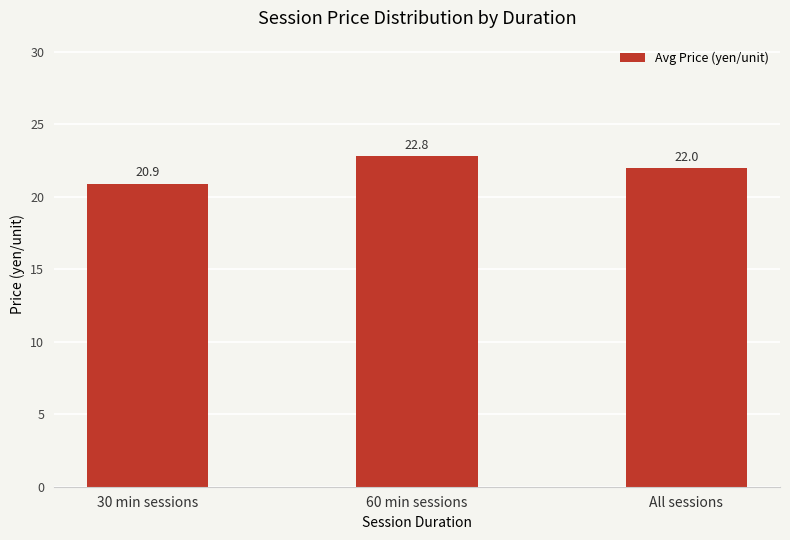

At which category does the chart reach its minimum across all series?

30 min sessions